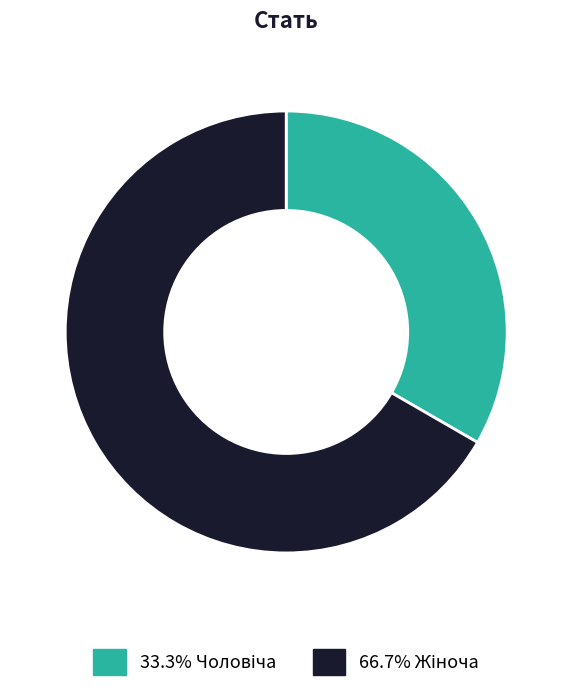

Does any single category account for the majority?

Yes